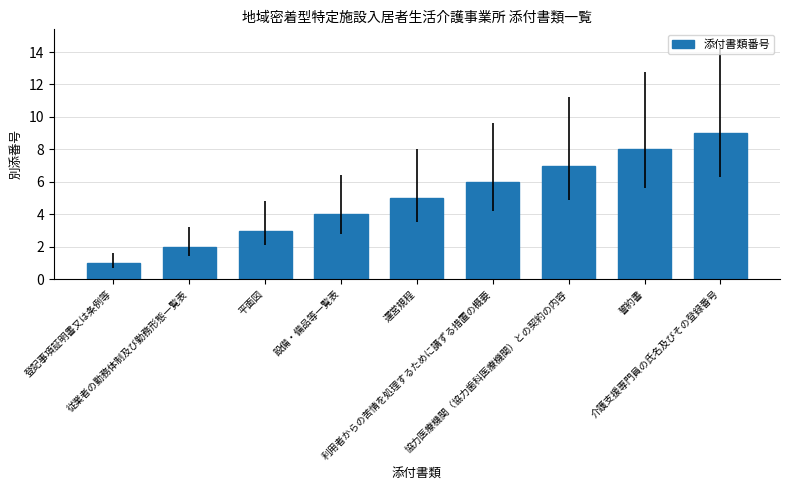

The chart shows a value of 1 at 従業者の勤務体制及び勤務形態一覧表. True or false?

False